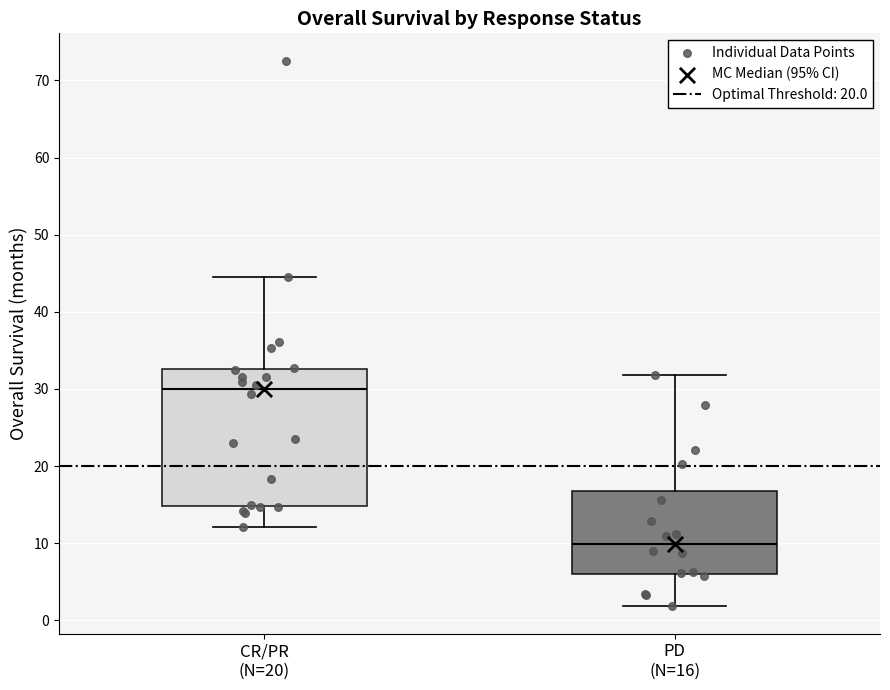

Which box is the tallest, from its lower edge to its upper edge?

CR/PR (N=20)